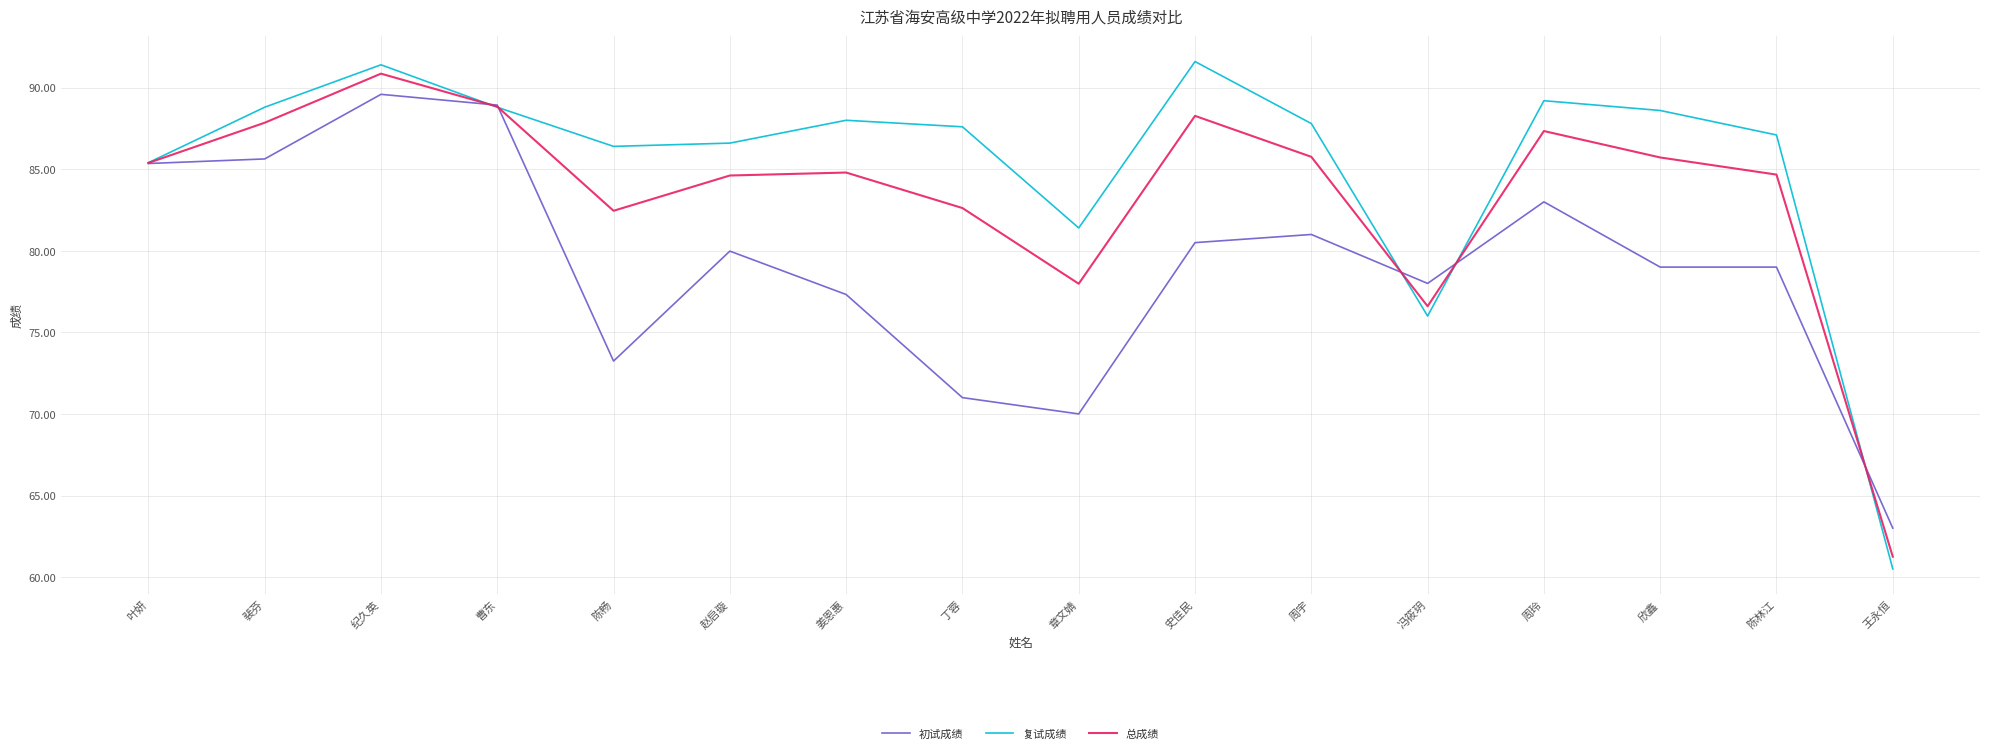

Is it true that 初试成绩 equals 81.0 at 周宇?

True